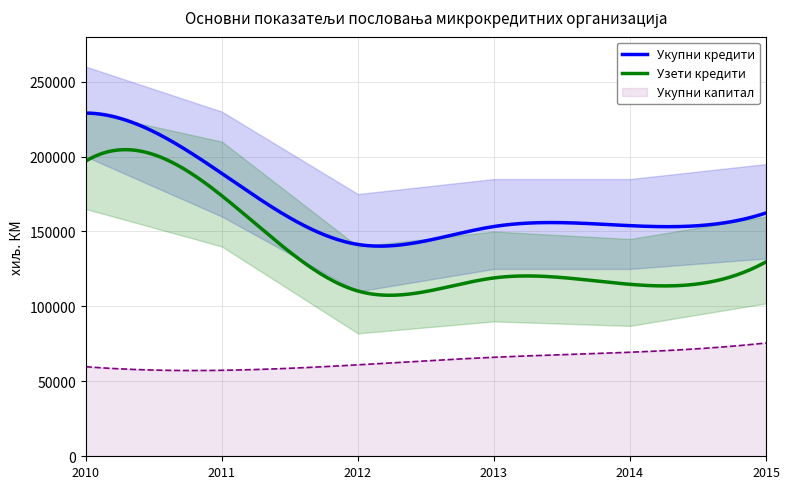

What is the minimum value for Узети кредити?

107445.0